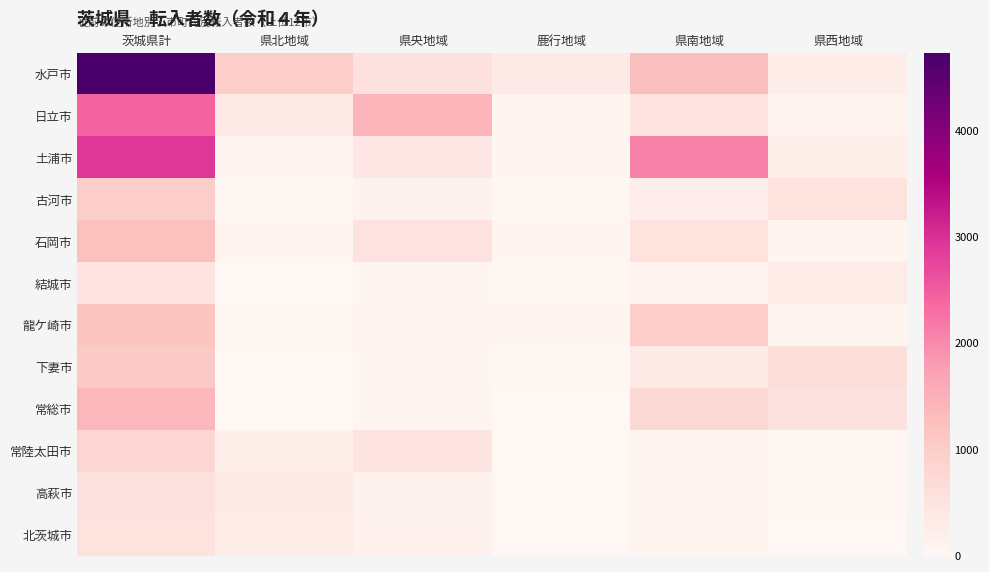

What is the greatest value displayed?

4733